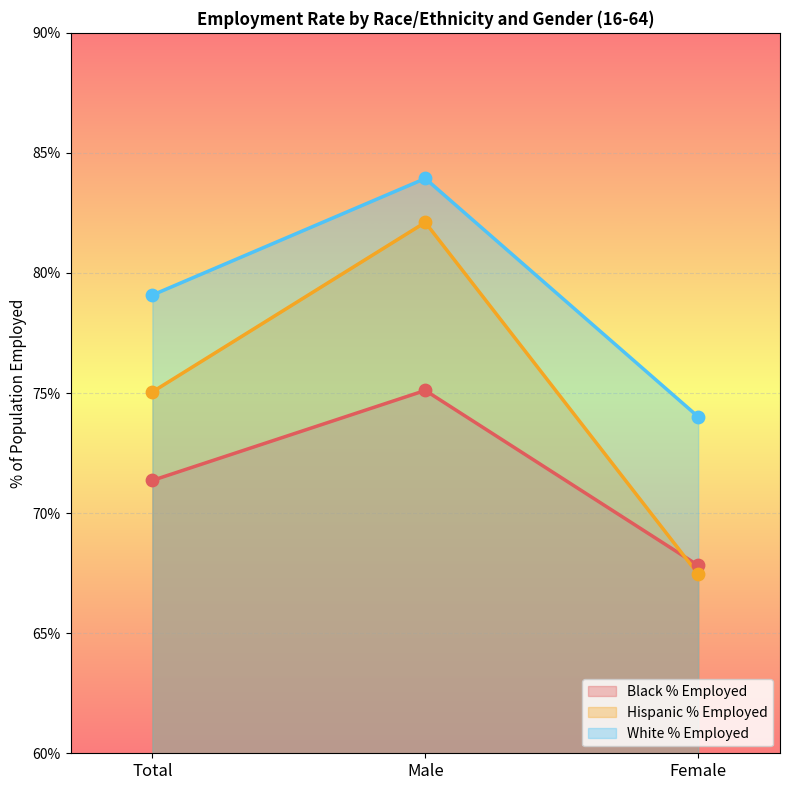

Which series contains the highest Y value?

White % Employed